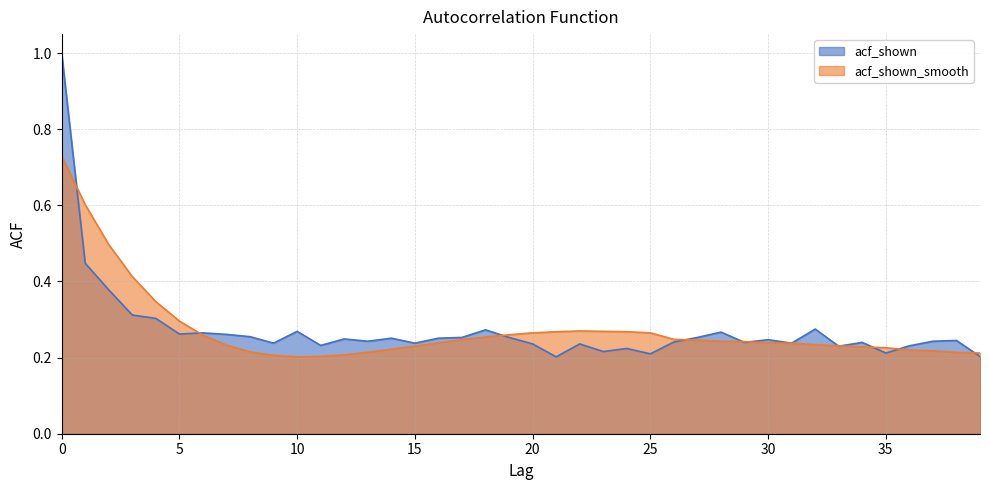

Reading right to left, what are all the values shown in this chart?

acf_shown: 0.2	0.2	0.2	0.2	0.2	0.2	0.2	0.3	0.2	0.2	0.2	0.3	0.3	0.2	0.2	0.2	0.2	0.2	0.2	0.2	0.3	0.3	0.3	0.3	0.2	0.3	0.2	0.2	0.2	0.3	0.2	0.3	0.3	0.3	0.3	0.3	0.3	0.4	0.4	1.0
acf_shown_smooth: 0.2	0.2	0.2	0.2	0.2	0.2	0.2	0.2	0.2	0.2	0.2	0.2	0.2	0.2	0.3	0.3	0.3	0.3	0.3	0.3	0.3	0.3	0.2	0.2	0.2	0.2	0.2	0.2	0.2	0.2	0.2	0.2	0.2	0.3	0.3	0.3	0.4	0.5	0.6	0.7